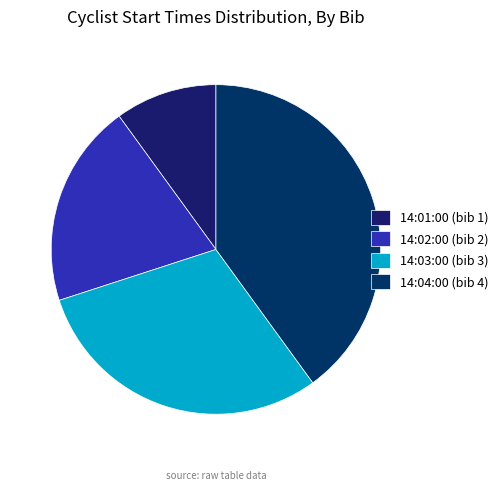

How many segments does this pie chart have?

4